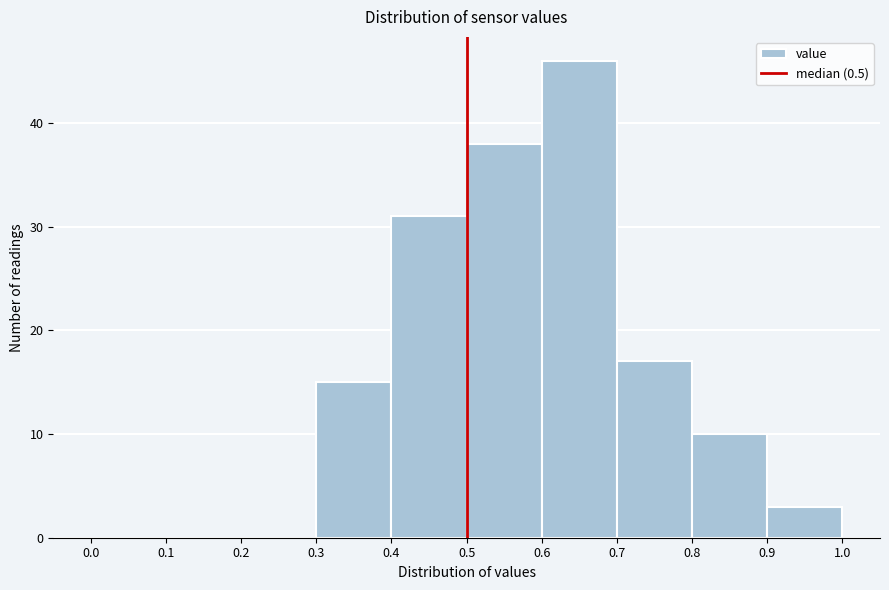

Reading left to right, list every bar in this chart as the range it spans on the x-axis followed by its height. The values are not printed on the chart, so give them approximately, as read against the axis.

0.0 to 0.1: 0
0.1 to 0.2: 0
0.2 to 0.3: 0
0.3 to 0.4: 15
0.4 to 0.5: 31
0.5 to 0.6: 38
0.6 to 0.7: 46
0.7 to 0.8: 17
0.8 to 0.9: 10
0.9 to 1.0: 3